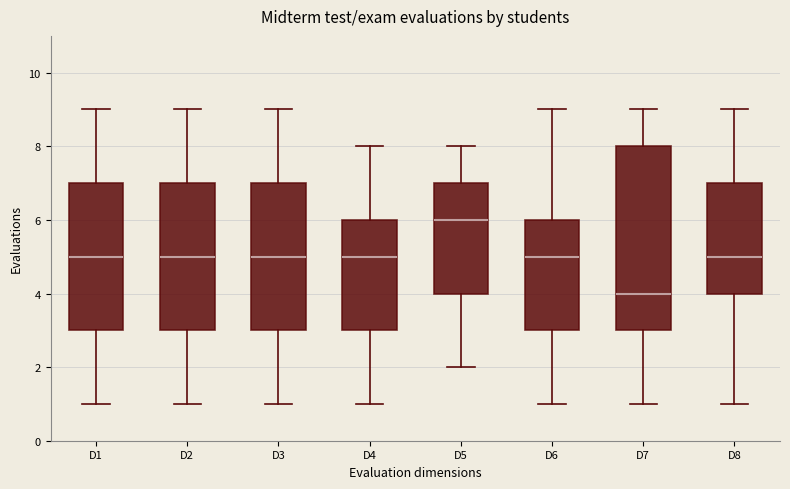

Reading left to right, read every box against the y-axis: the position of its median line, the range the box covers, and the ends of its whiskers. The values are not printed on the chart, so give them approximately, as read against the axis.

D1: median 5, box 3 to 7, whiskers 1 to 9
D2: median 5, box 3 to 7, whiskers 1 to 9
D3: median 5, box 3 to 7, whiskers 1 to 9
D4: median 5, box 3 to 6, whiskers 1 to 8
D5: median 6, box 4 to 7, whiskers 2 to 8
D6: median 5, box 3 to 6, whiskers 1 to 9
D7: median 4, box 3 to 8, whiskers 1 to 9
D8: median 5, box 4 to 7, whiskers 1 to 9